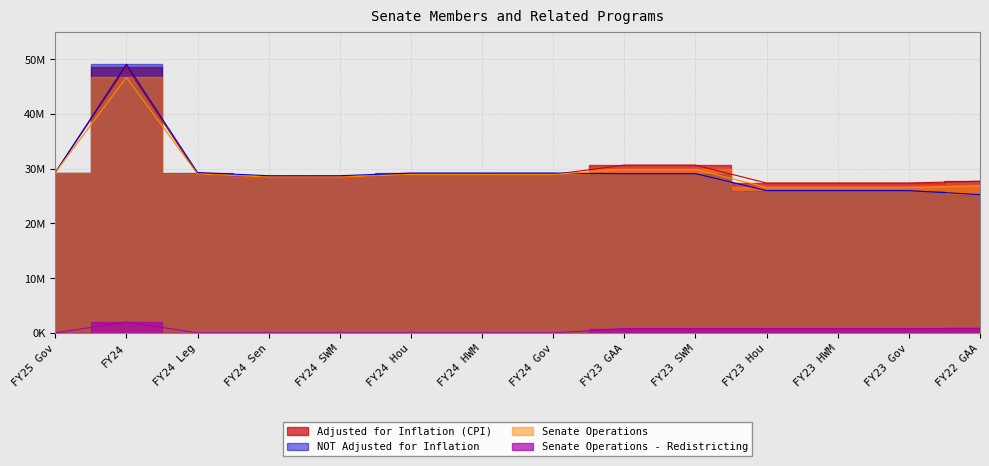

At which label does Senate Operations first exceed 28911154?

FY25 Gov